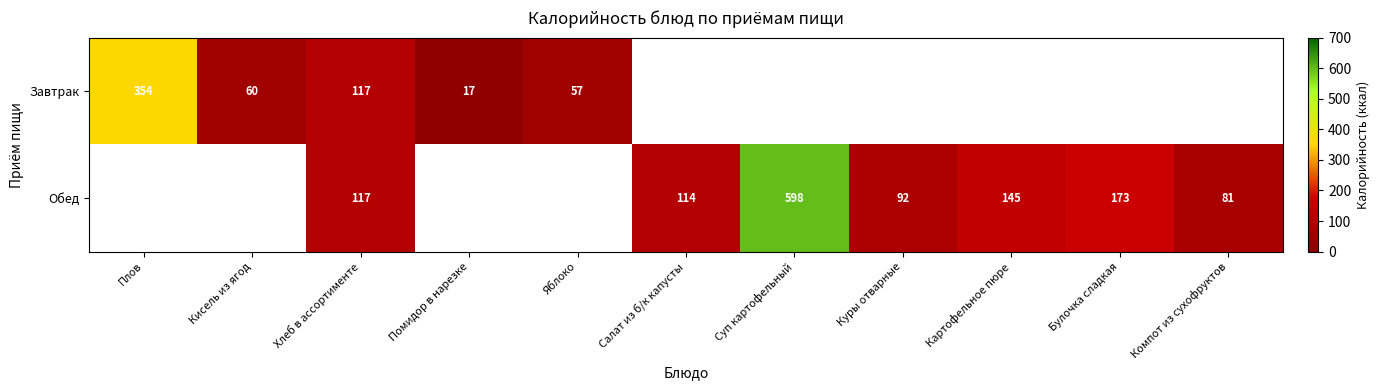

What is the minimum value shown in the chart?

17.1